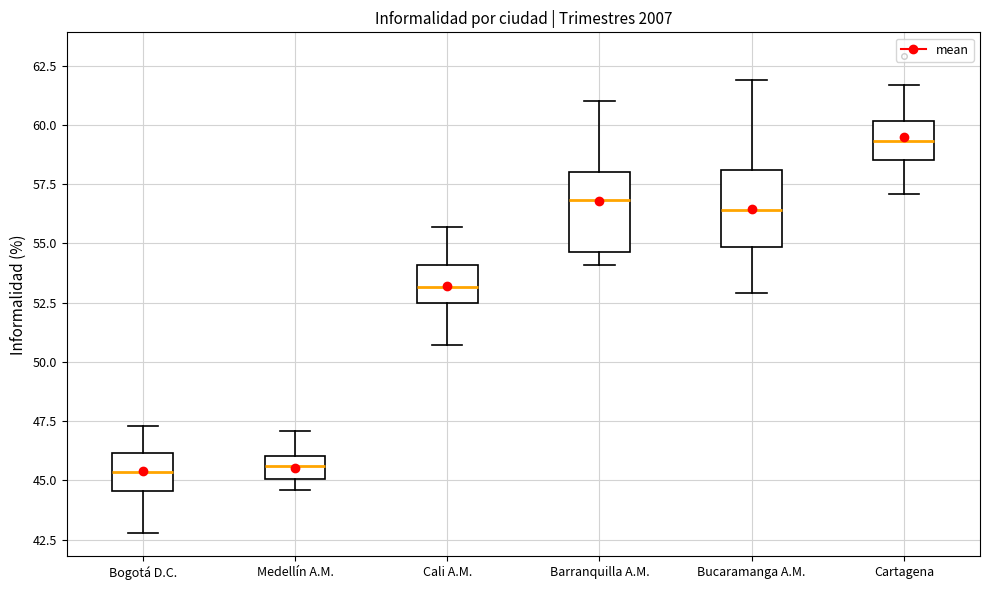

Which box's median line is the highest?

Cartagena